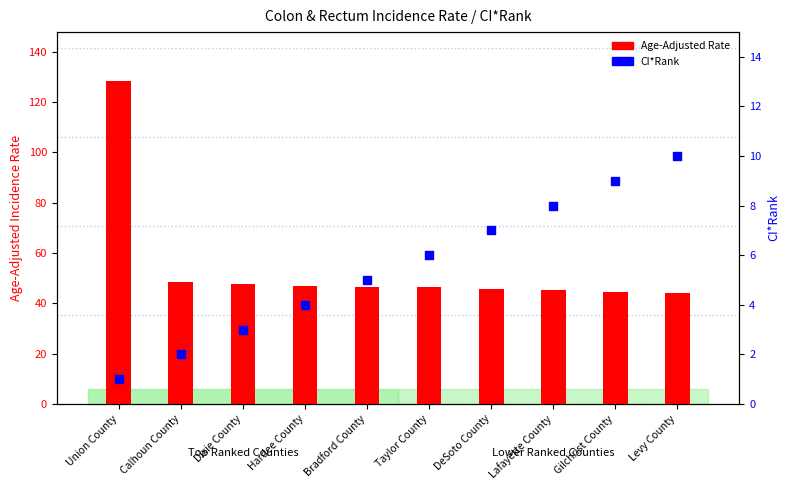

What is the total value across all series at Union County?

129.5